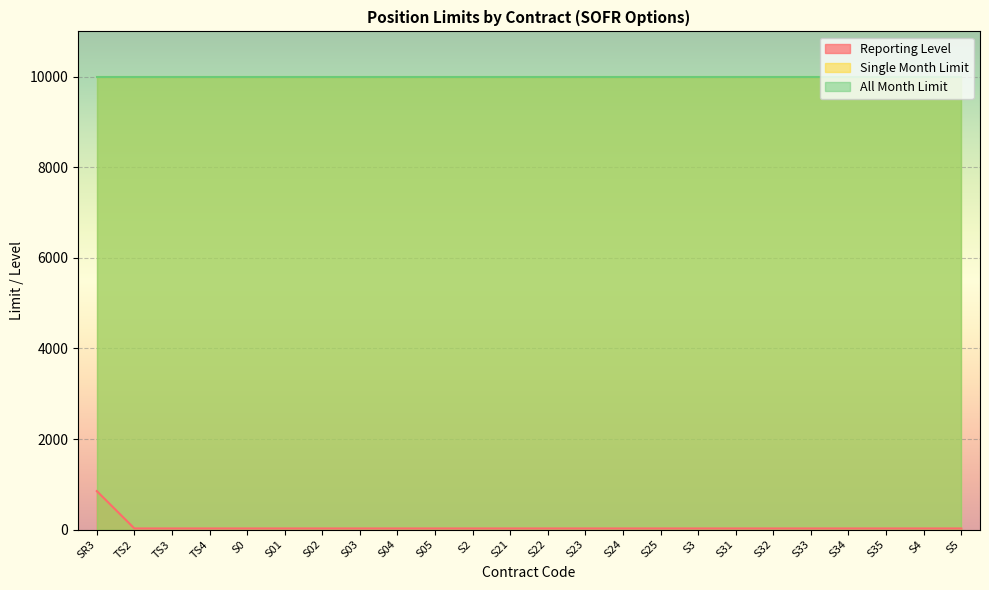

What is the maximum value shown in the chart?

10000